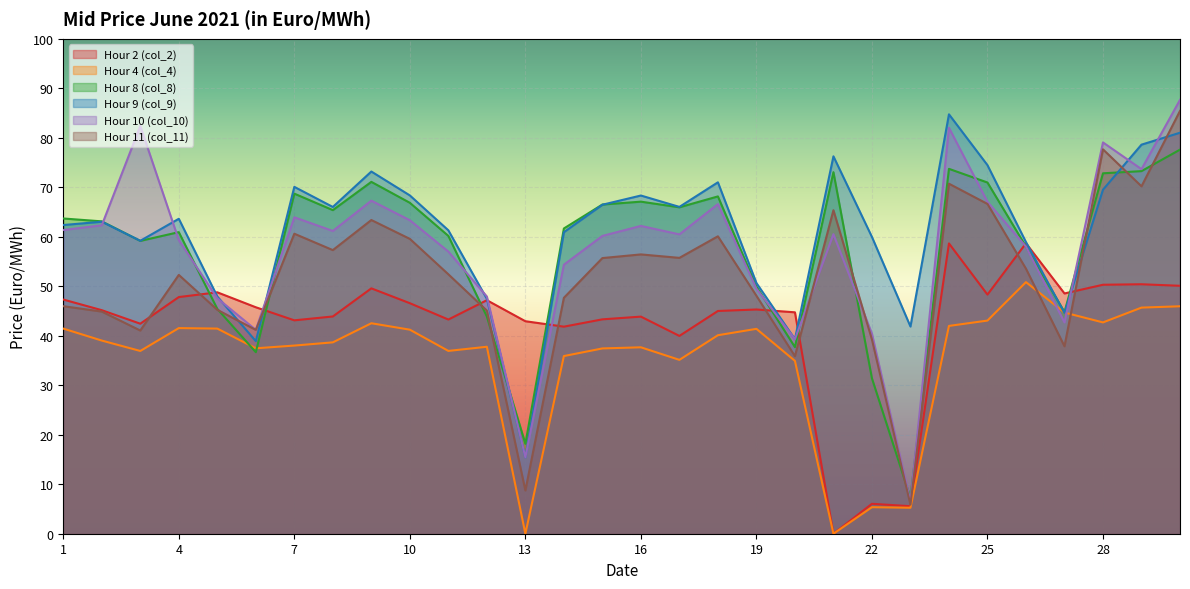

At which label is Hour 8 (col_8) closest to 42?

12